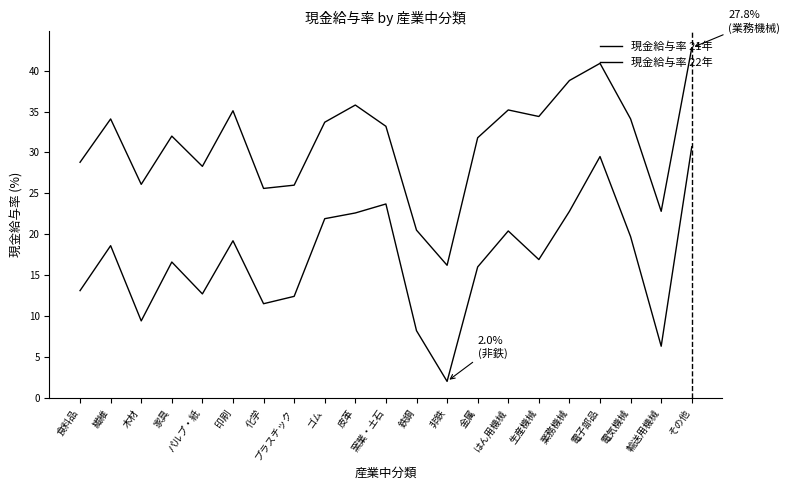

What is the difference between the second highest and minimum values in the 現金給与率 22年 series?

24.7